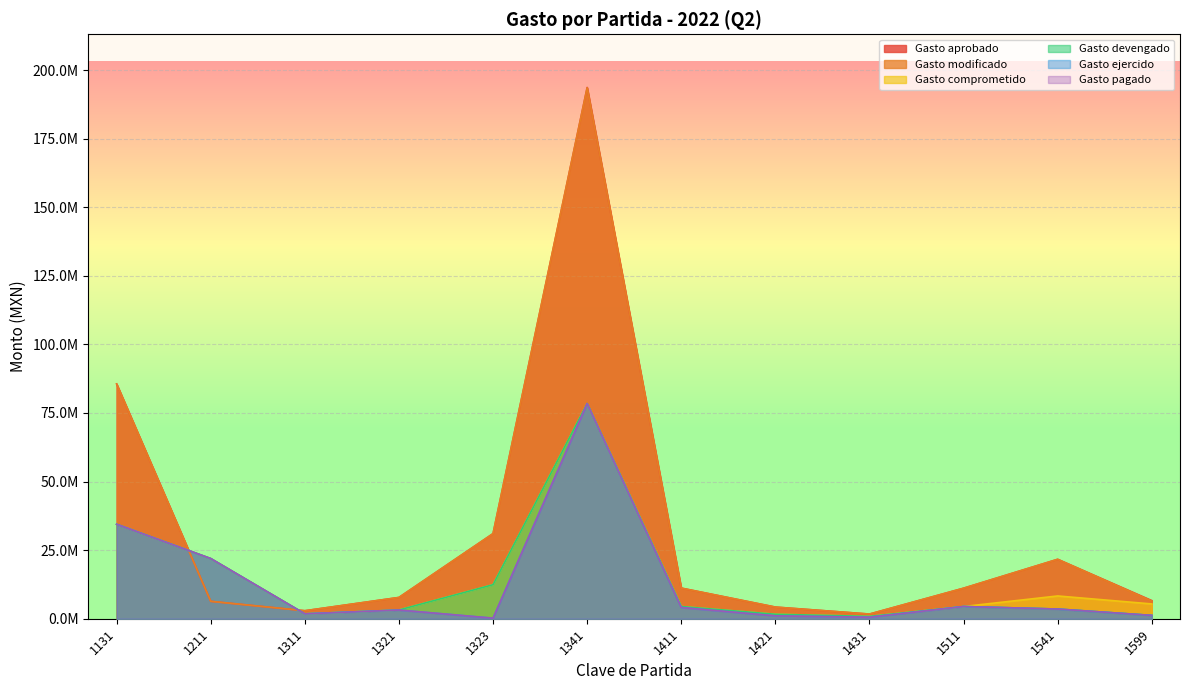

Read the Gasto pagado value at 1431.

549449.0